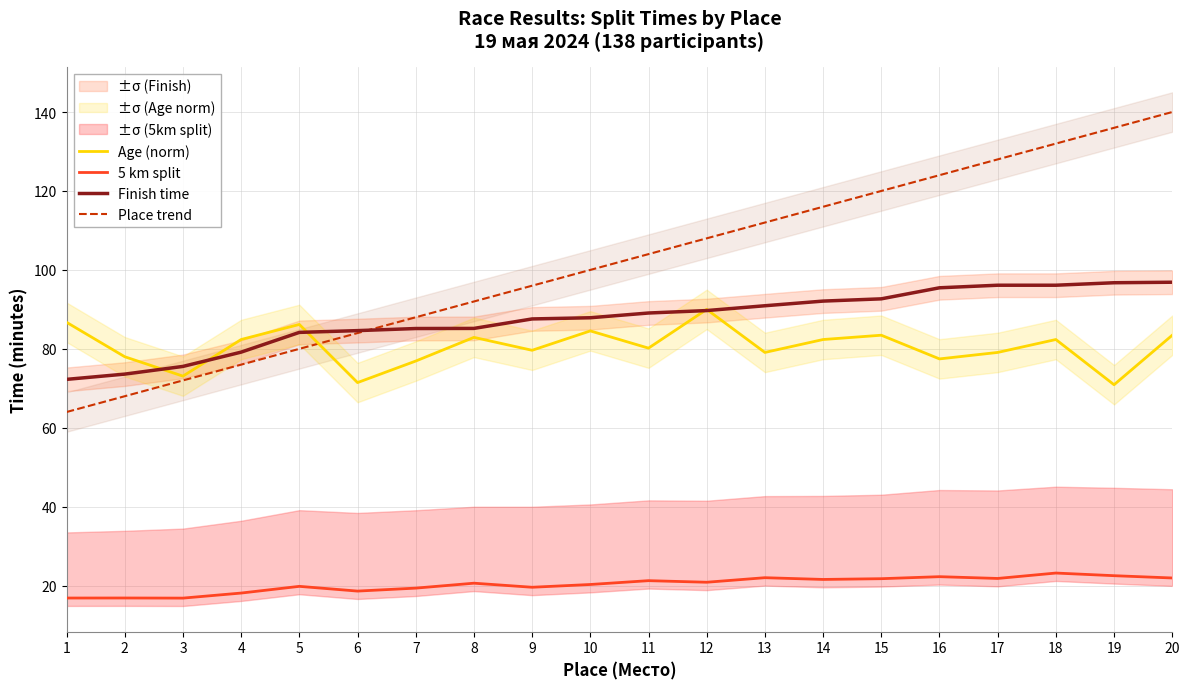

At 6, list the series in order from largest to smallest.

Finish time, Place trend, Age (norm), 5 km split